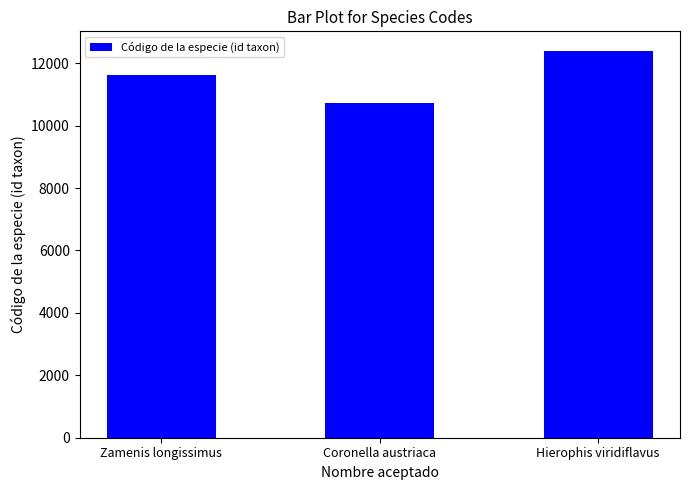

How many values are below 11616?

1